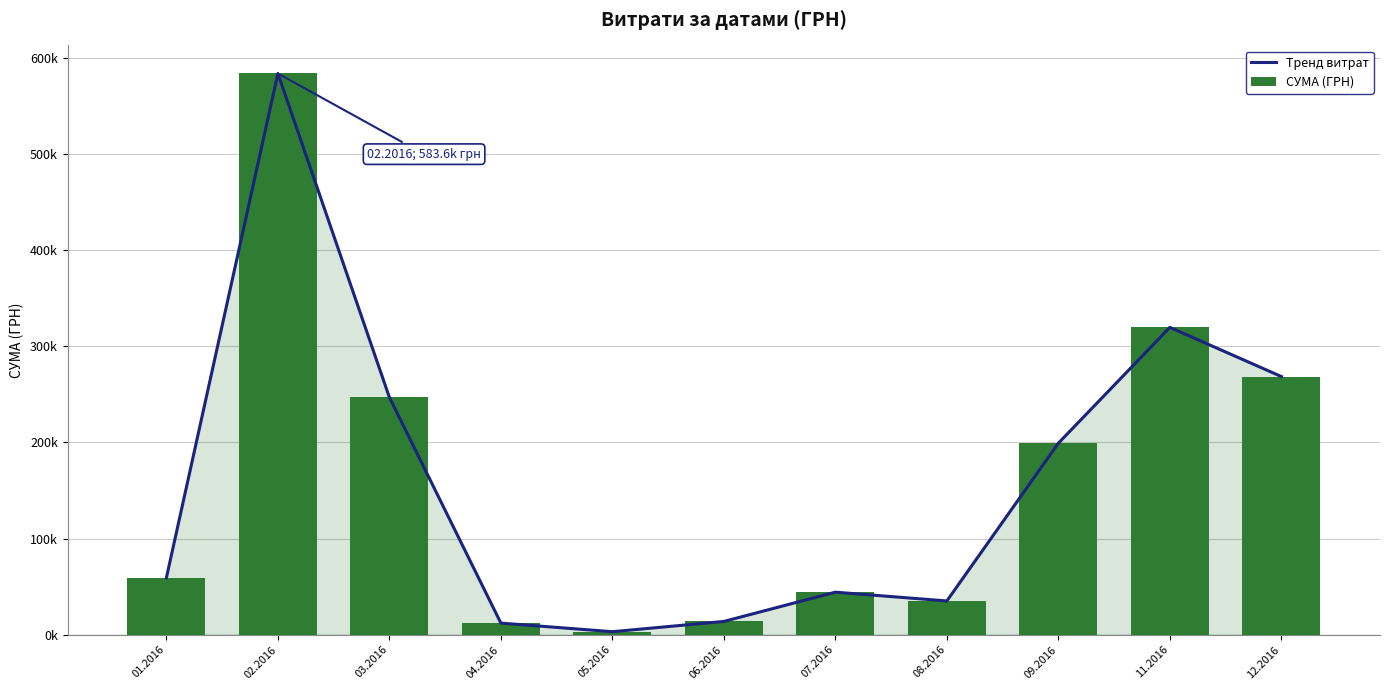

What are all the series names shown in the legend?

Тренд витрат, СУМА (ГРН)